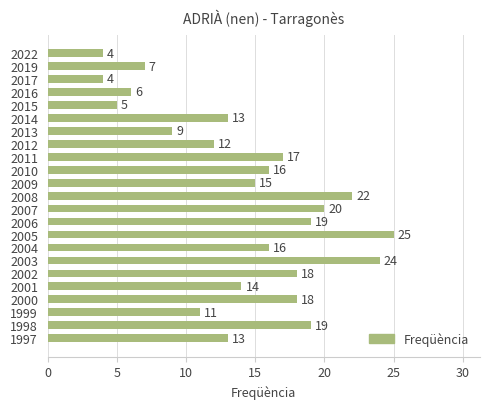

Reading bottom to top, what are all the values shown in this chart?

1997=13	1998=19	1999=11	2000=18	2001=14	2002=18	2003=24	2004=16	2005=25	2006=19	2007=20	2008=22	2009=15	2010=16	2011=17	2012=12	2013=9	2014=13	2015=5	2016=6	2017=4	2019=7	2022=4